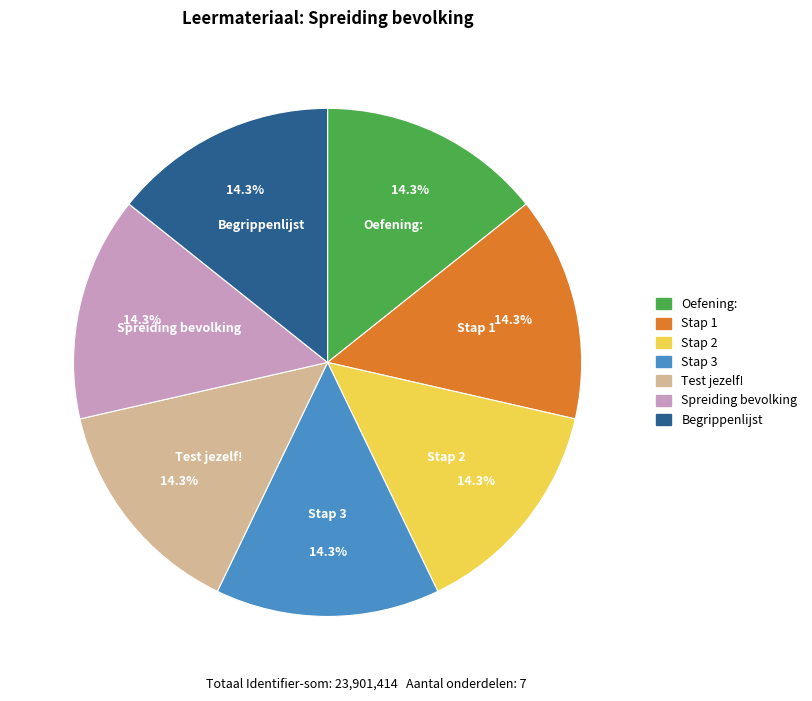

The Stap 2 slice represents 28% of the pie. True or false?

False